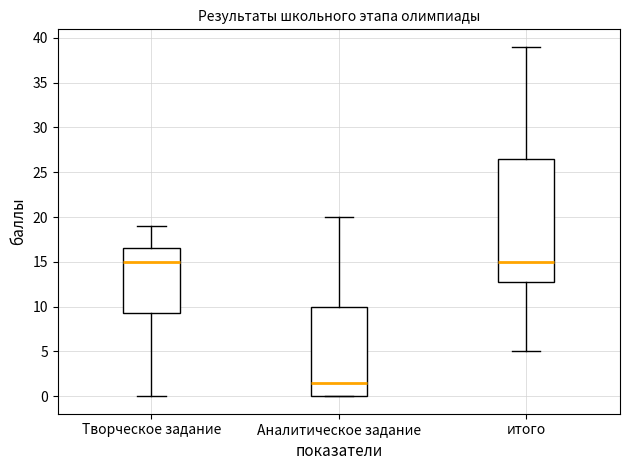

Reading left to right, transcribe this box plot: for each box, give where its median line is, the range the box spans, and where its two whiskers end, as read against the y-axis. The values are not printed on the chart, so give them approximately, as read against the axis.

Творческое задание: median 15.0, box 9.5 to 16.5, whiskers 0.0 to 19.0
Аналитическое задание: median 1.5, box 0.0 to 10.0, whiskers 0.0 to 20.0
итого: median 15.0, box 13.0 to 26.5, whiskers 5.0 to 39.0